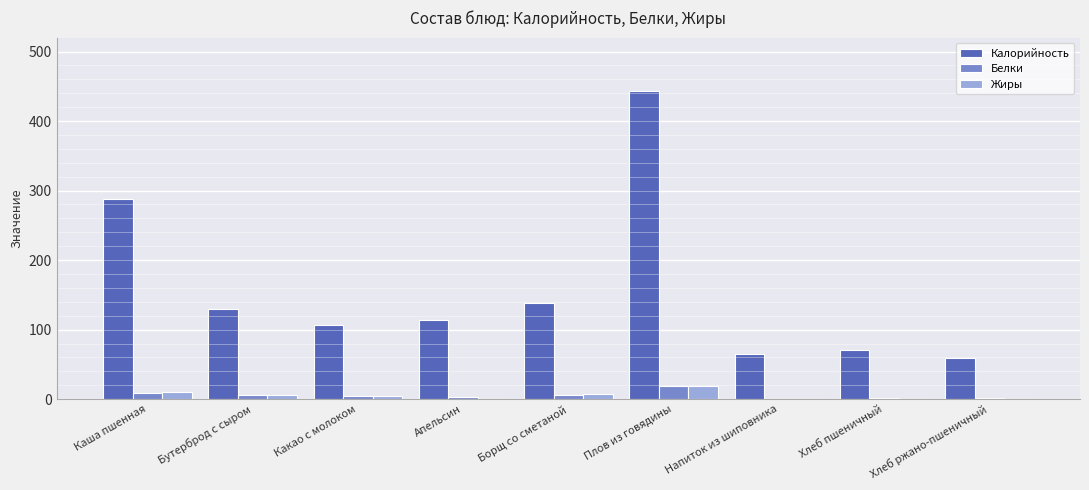

At which label does Калорийность first exceed 113?

Каша пшенная